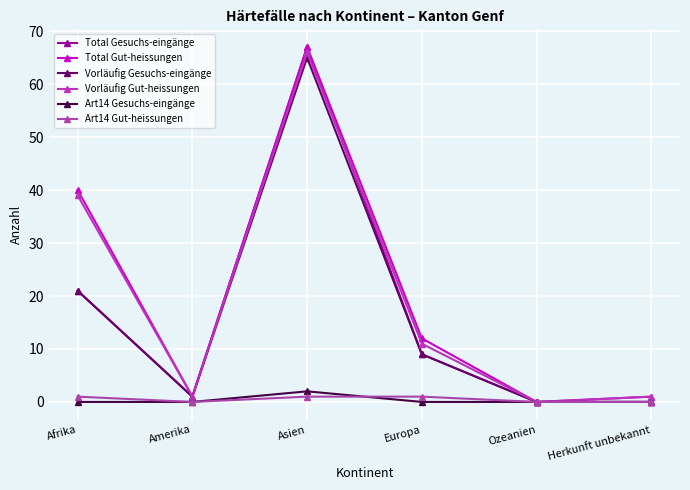

What is the difference between the Vorläufig Gut-heissungen values at Europa and Herkunft unbekannt?

10